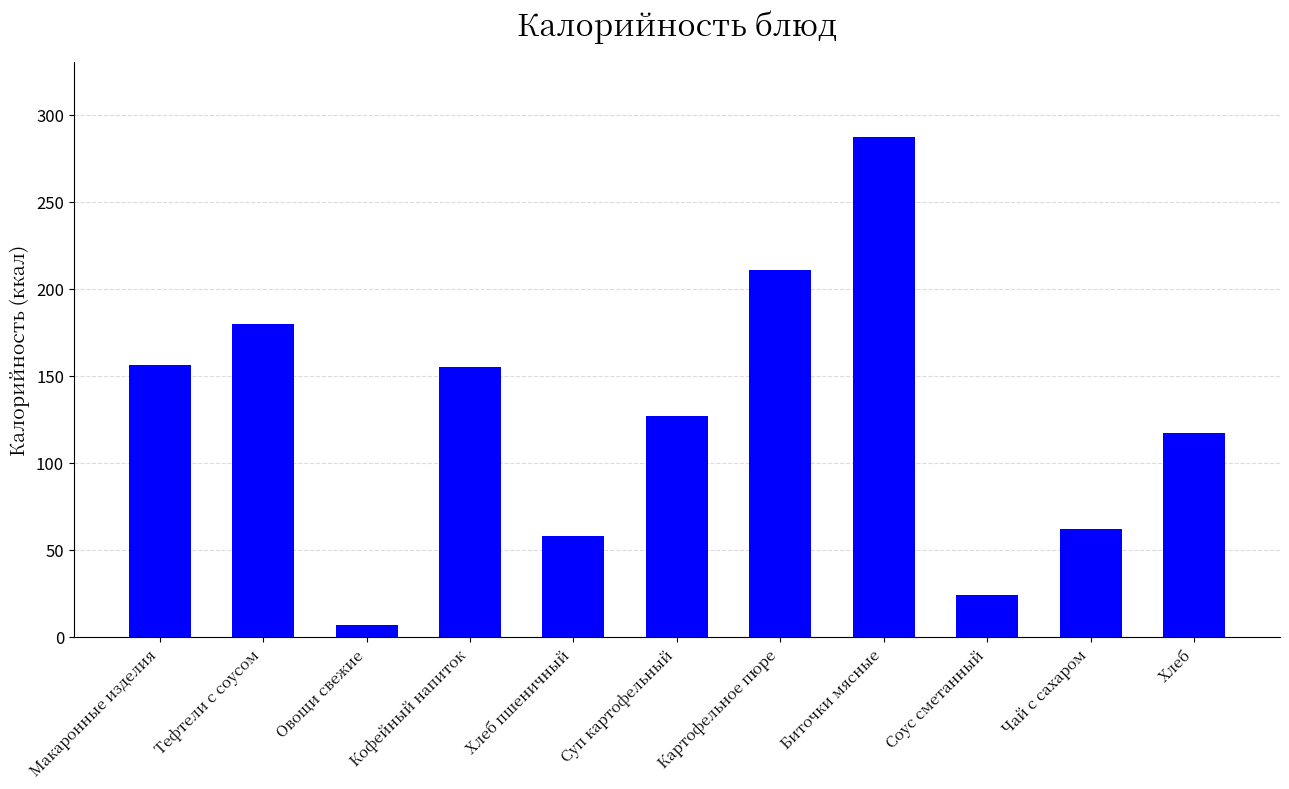

What is the ratio of the value at Соус сметанный to the value at Хлеб пшеничный?

0.4